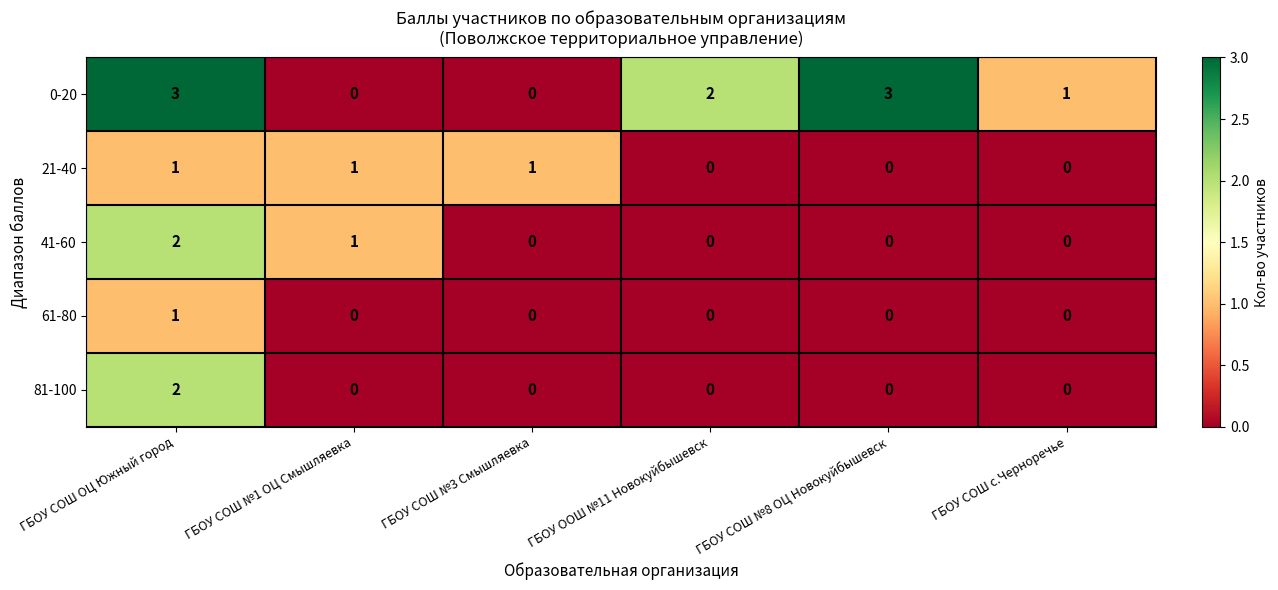

What is the difference between the highest and lowest values at ГБОУ СОШ ОЦ Южный город?

2